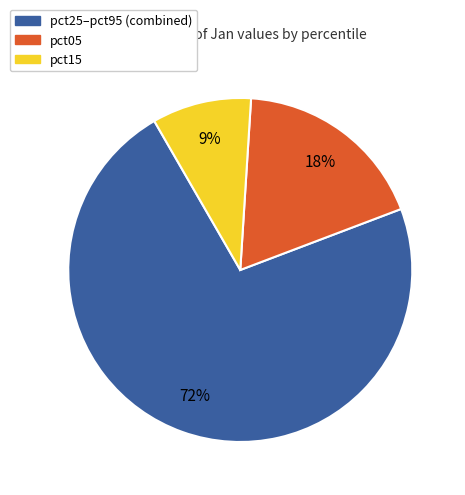

To the nearest percent, what is the average slice percentage?

33%